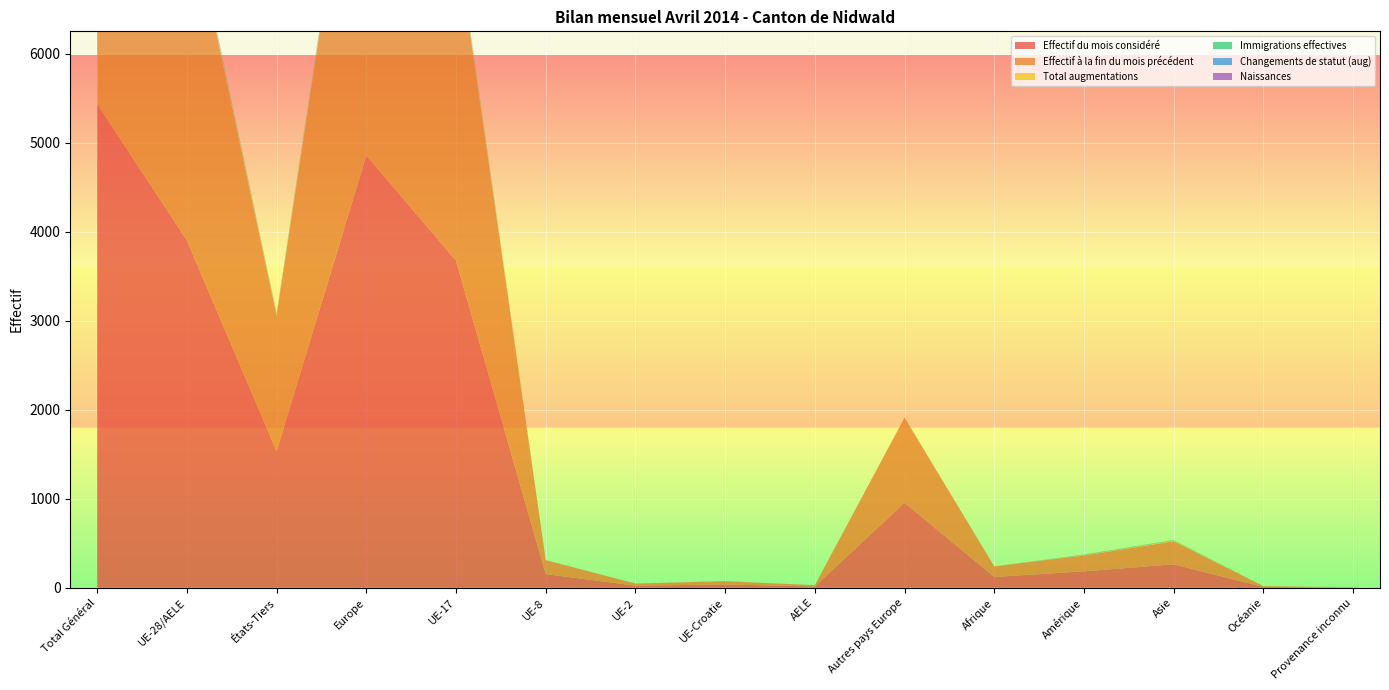

Reading left to right, extract all data points from this chart.

Effectif du mois considéré: 5435	3901	1534	4856	3674	153	23	37	14	955	121	184	263	9	2
Effectif à la fin du mois précédent: 5407	3885	1522	4840	3655	156	24	36	14	955	119	178	259	9	2
Total augmentations: 41	28	13	29	26	1	0	1	0	1	0	5	7	0	0
Immigrations effectives: 24	18	6	18	16	1	0	1	0	0	0	1	5	0	0
Changements de statut (aug): 14	9	5	9	9	0	0	0	0	0	0	4	1	0	0
Naissances: 2	1	1	2	1	0	0	0	0	1	0	0	0	0	0